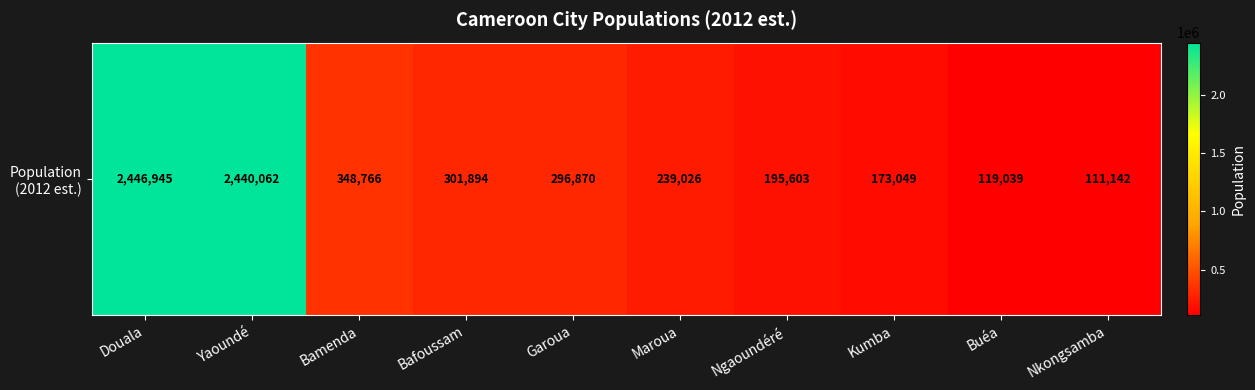

Is it true that the value at Bafoussam is 301894?

True